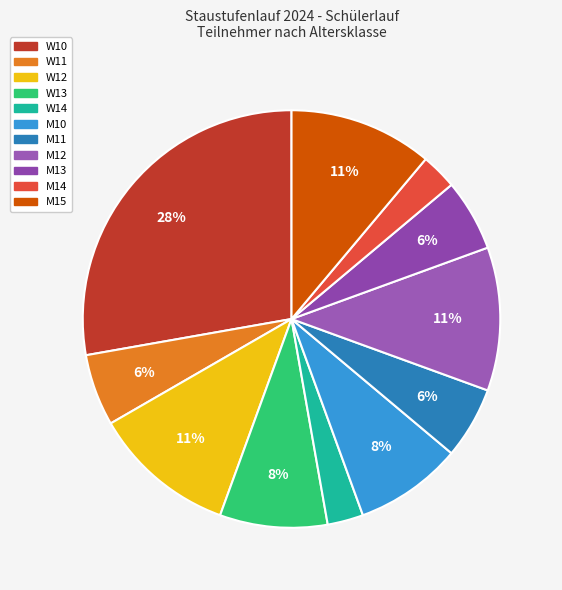

To the nearest percent, what percentage of the pie is M13?

6%